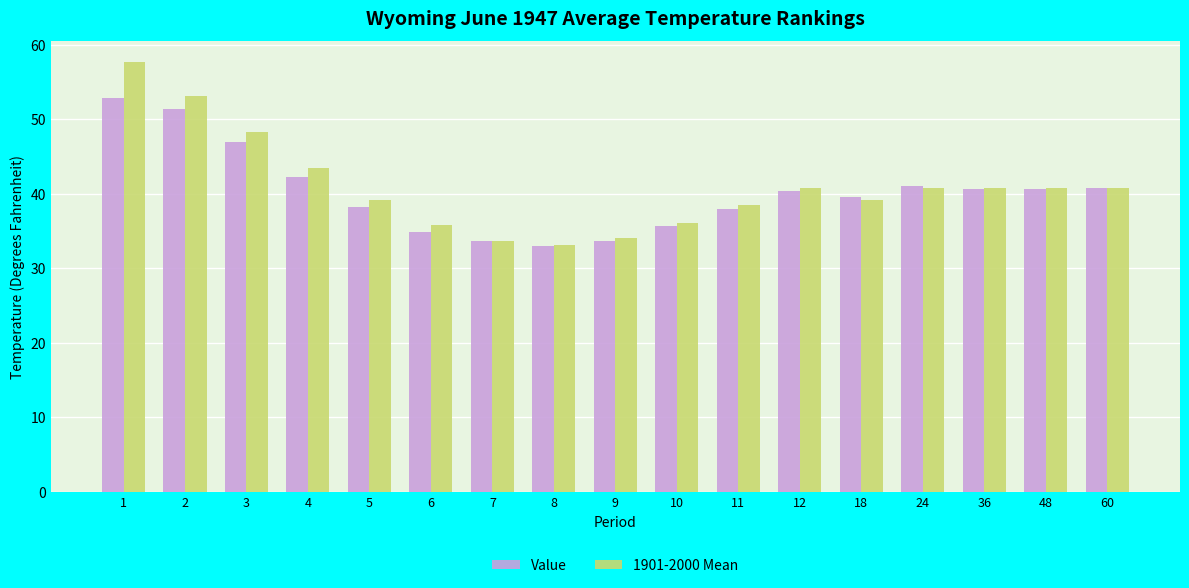

What are all the series names shown in the legend?

Value, 1901-2000 Mean